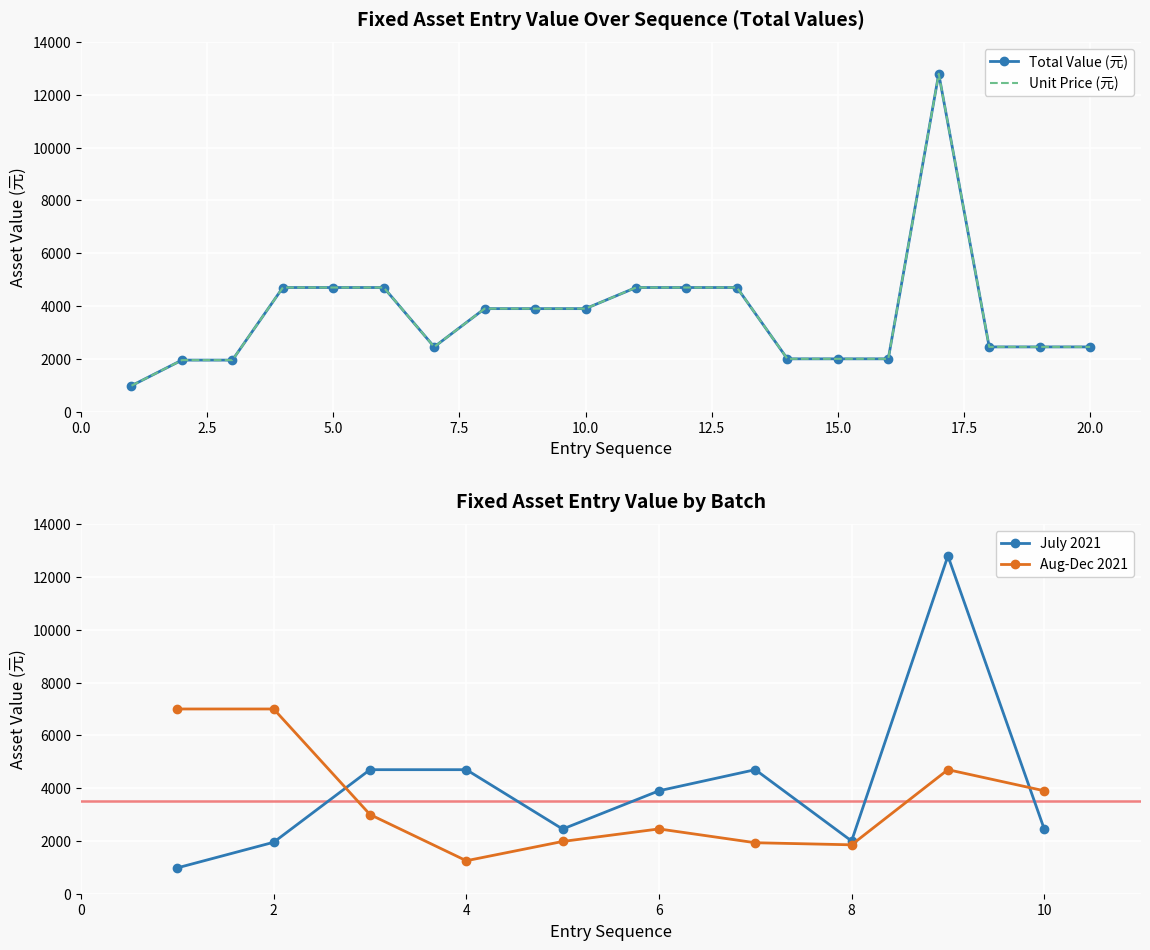

True or false: Total Value (元) has a value of 1998 at 16.

True